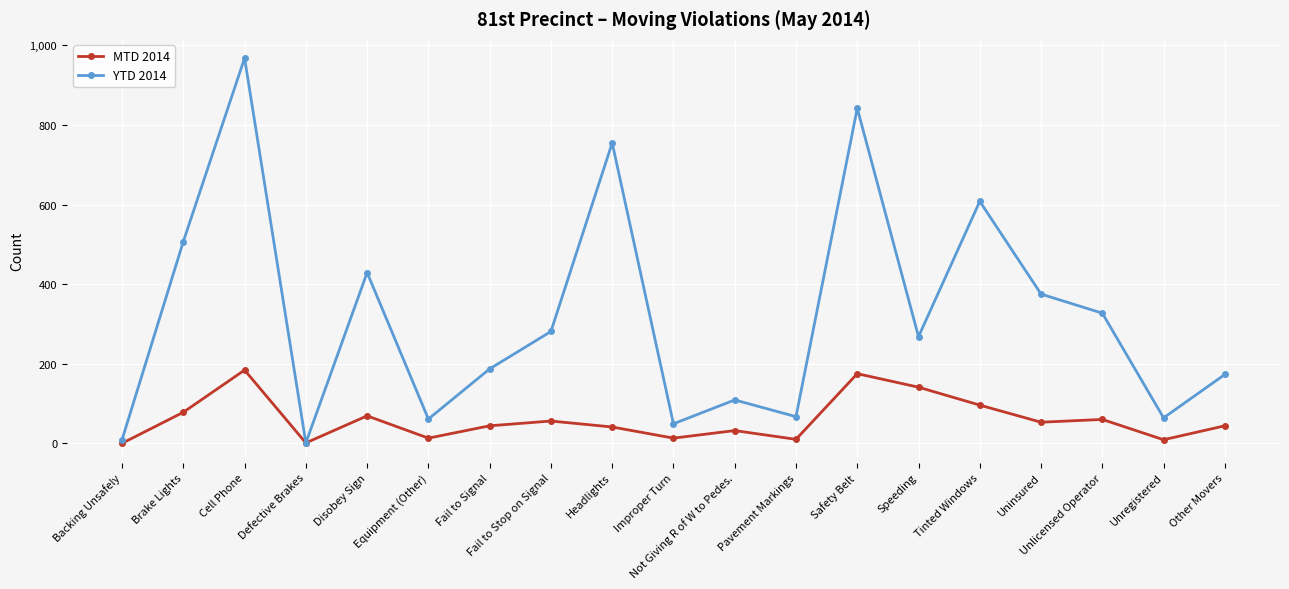

What is the difference between the highest and lowest values at Unregistered?

55